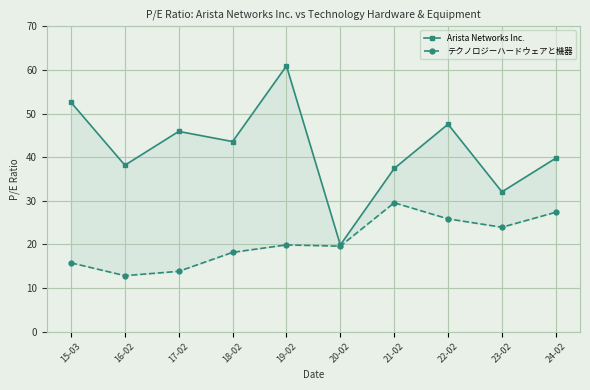

What is the difference between the maximum and minimum values in the Arista Networks Inc. series?

41.0